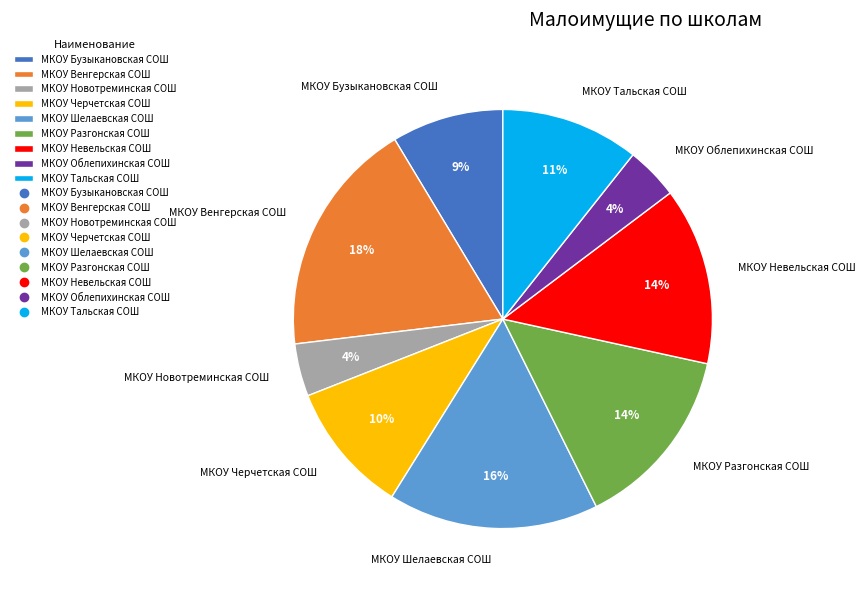

To the nearest percent, what percentage of the pie is МКОУ Разгонская СОШ?

14%